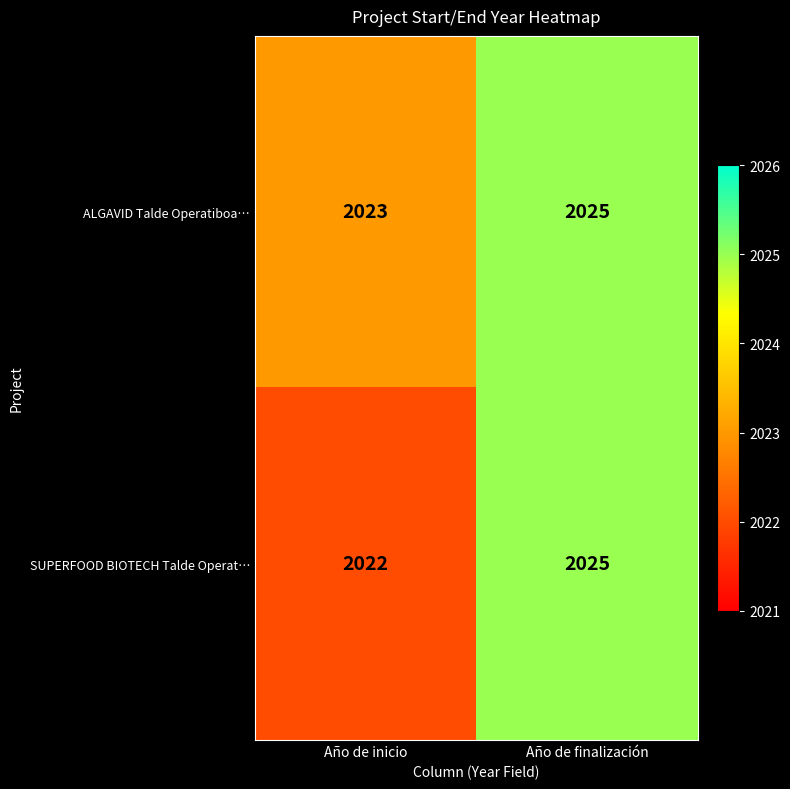

What is the sum of all SUPERFOOD BIOTECH Talde Operat… values?

4047